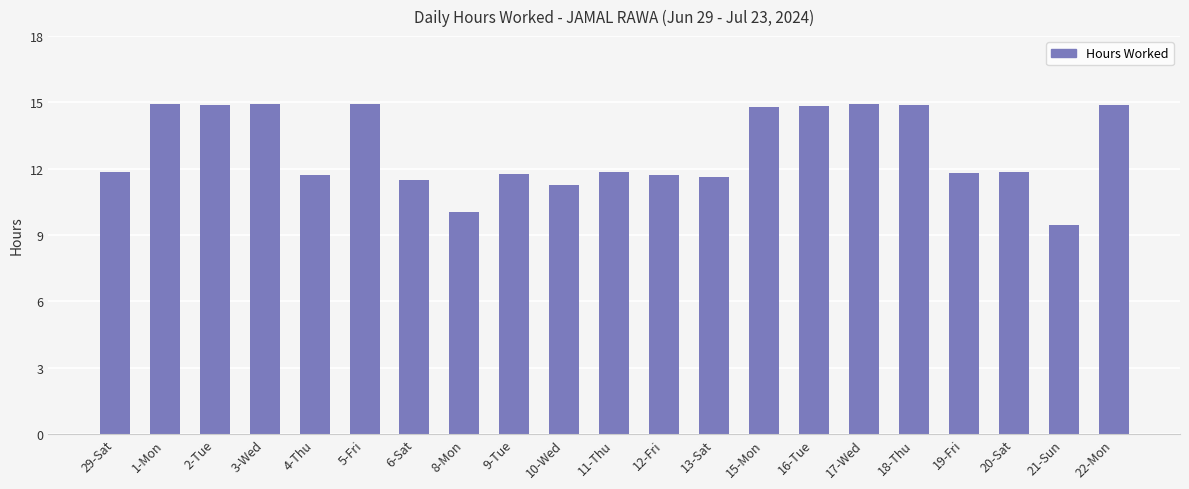

Is it true that the value at 6-Sat is 16.3?

False